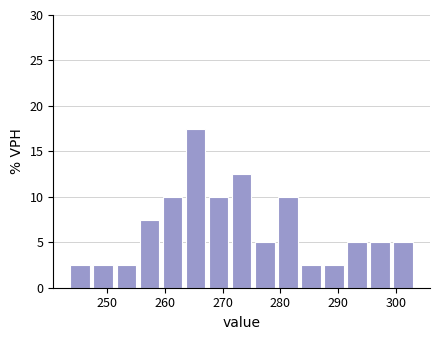

Read against the x-axis, roughly where is the centre of the tallest bar?

265